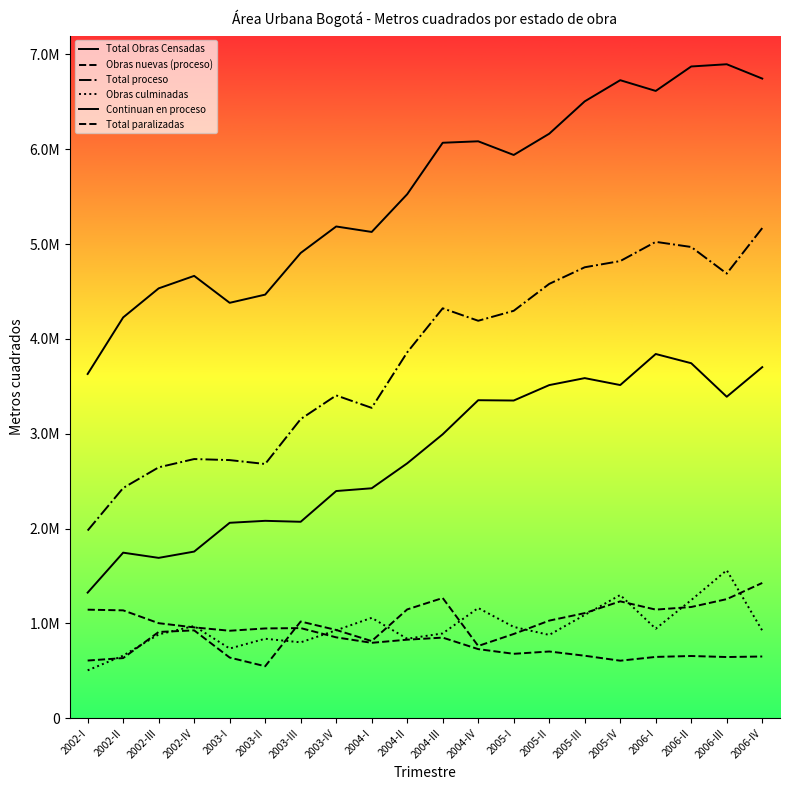

Does the chart display data point markers on the line(s)?

No